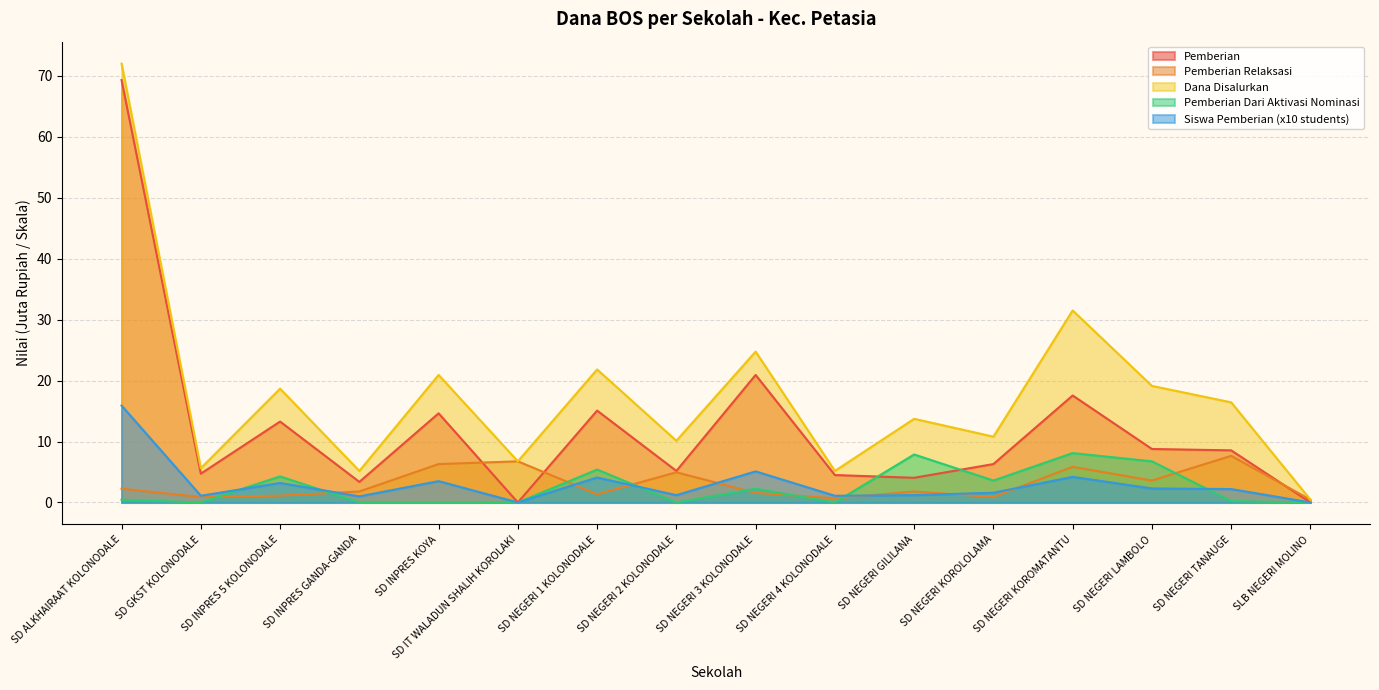

Reading left to right, transcribe all the data shown in this chart.

Pemberian: 69.3	4.7	13.3	3.4	14.6	0.0	15.1	5.2	20.9	4.5	4.0	6.3	17.6	8.8	8.6	0.0
Pemberian Relaksasi: 2.2	0.9	1.1	1.8	6.3	6.8	1.4	5.0	1.6	0.7	1.8	0.9	5.8	3.6	7.7	0.5
Dana Disalurkan: 72.0	5.6	18.7	5.2	20.9	6.8	21.8	10.1	24.8	5.2	13.7	10.8	31.5	19.1	16.4	0.5
Pemberian Dari Aktivasi Nominasi: 0.5	0.0	4.3	0.0	0.0	0.0	5.4	0.0	2.2	0.0	7.9	3.6	8.1	6.8	0.2	0.0
Siswa Pemberian: 15.9	1.1	3.2	1.0	3.5	0.0	4.1	1.2	5.1	1.1	1.2	1.6	4.2	2.3	2.2	0.0